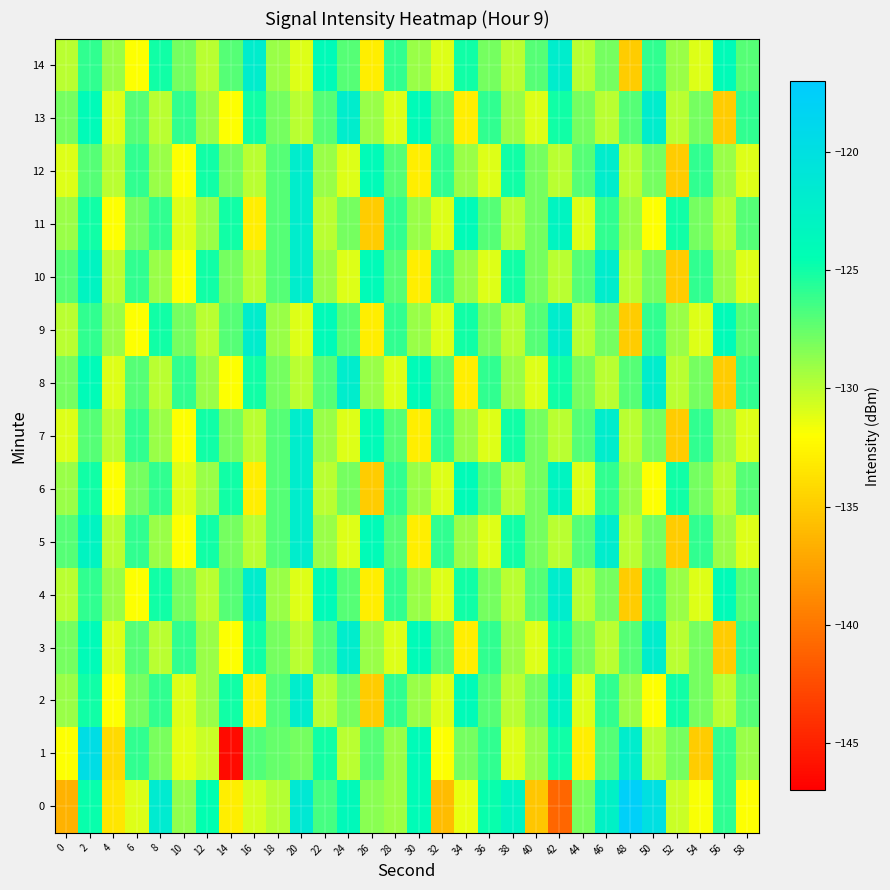

How many series are shown in this chart?

15